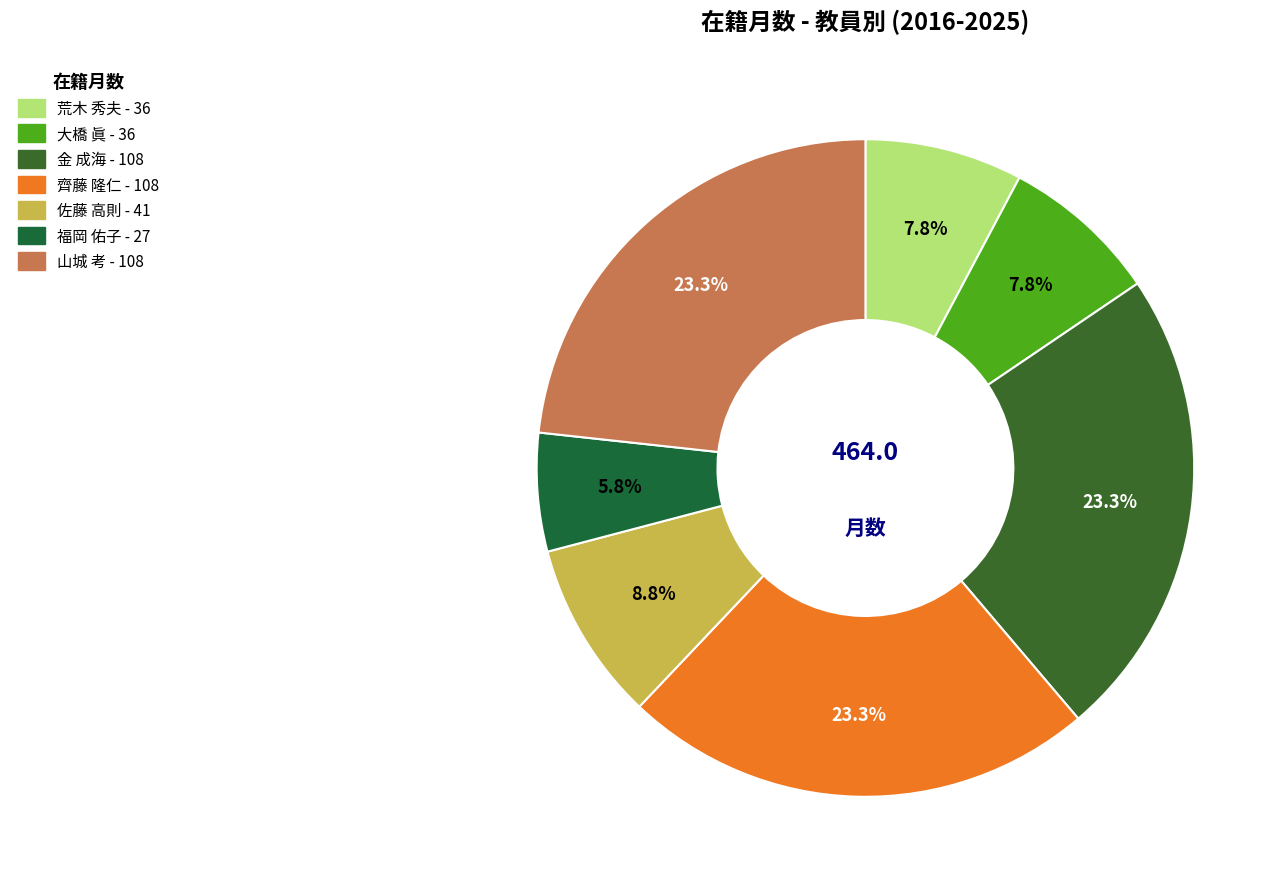

Is it true that 福岡 佑子 is 6% of the pie?

True